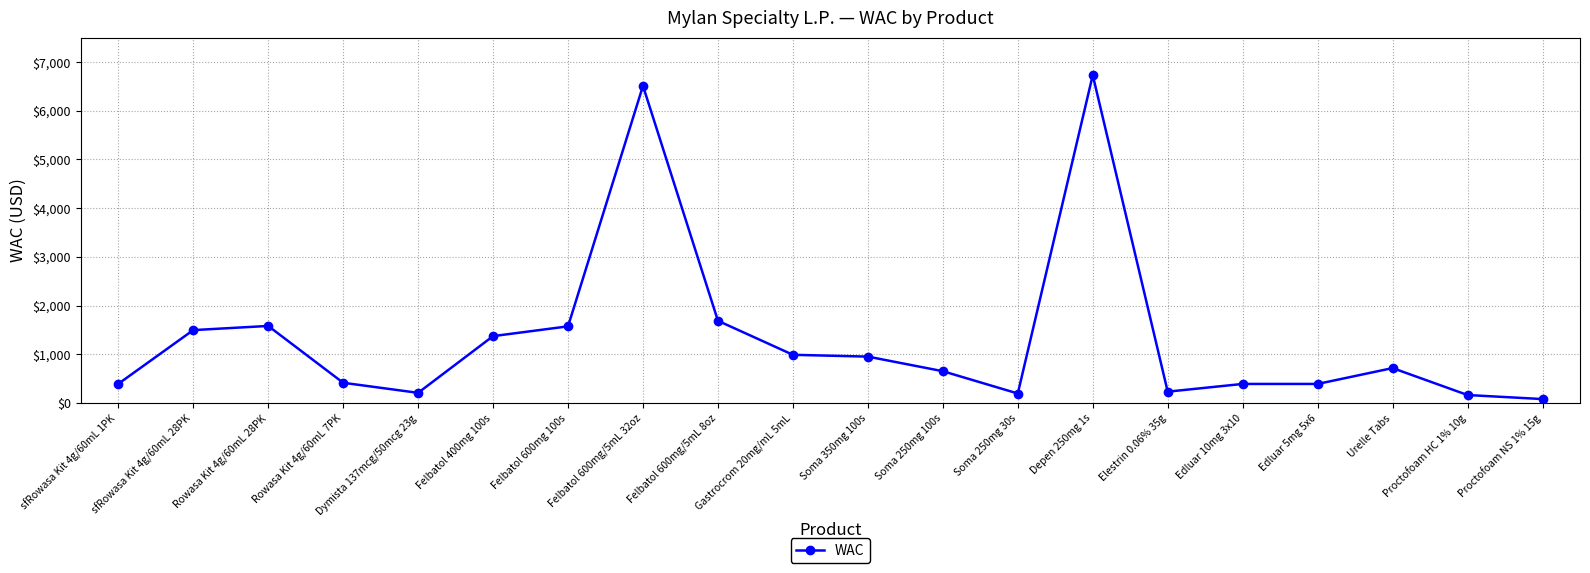

What is the average value?

1337.7